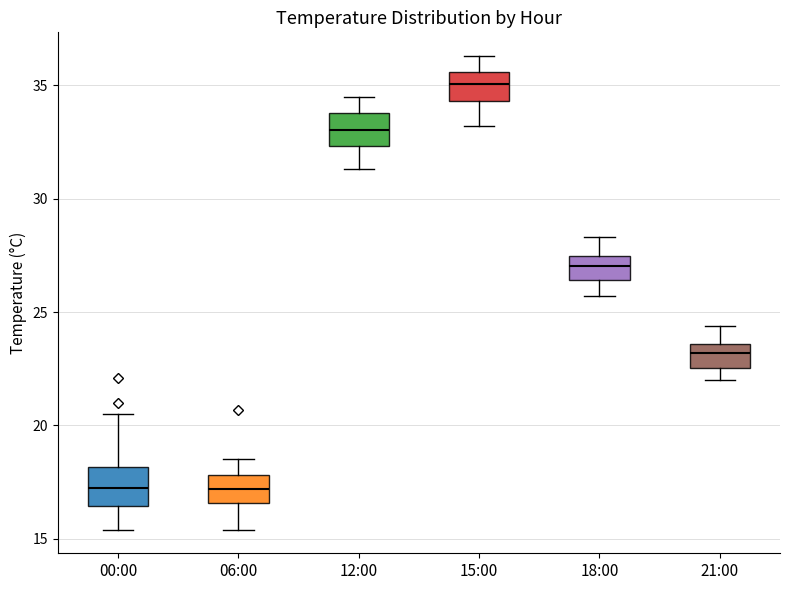

Reading left to right, read every box against the y-axis: the position of its median line, the range the box covers, and the ends of its whiskers. The values are not printed on the chart, so give them approximately, as read against the axis.

00:00: median 17.5, box 16.5 to 18.0, whiskers 15.5 to 20.5
06:00: median 17.0, box 16.5 to 18.0, whiskers 15.5 to 18.5
12:00: median 33.0, box 32.5 to 34.0, whiskers 31.5 to 34.5
15:00: median 35.0, box 34.5 to 35.5, whiskers 33.0 to 36.5
18:00: median 27.0, box 26.5 to 27.5, whiskers 25.5 to 28.5
21:00: median 23.0, box 22.5 to 23.5, whiskers 22.0 to 24.5